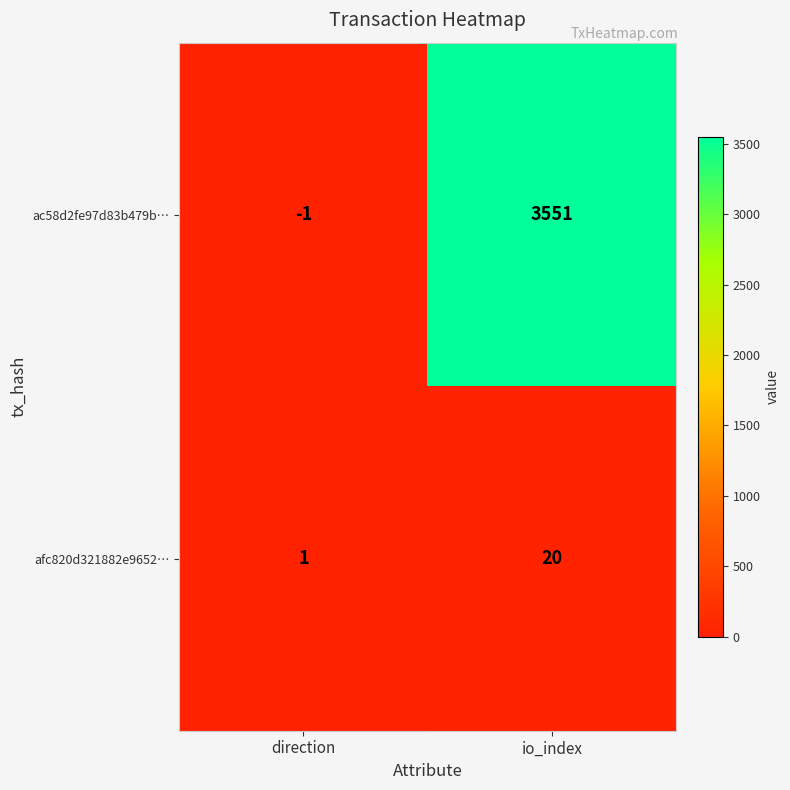

Is it true that afc820d321882e9652… equals 0 at direction?

False